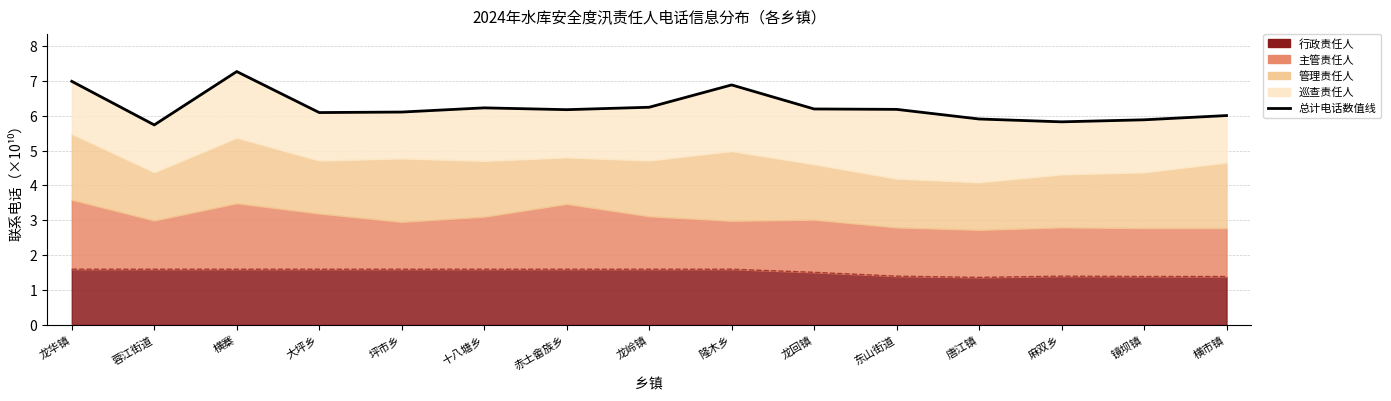

What is the sum of all values?

93.7